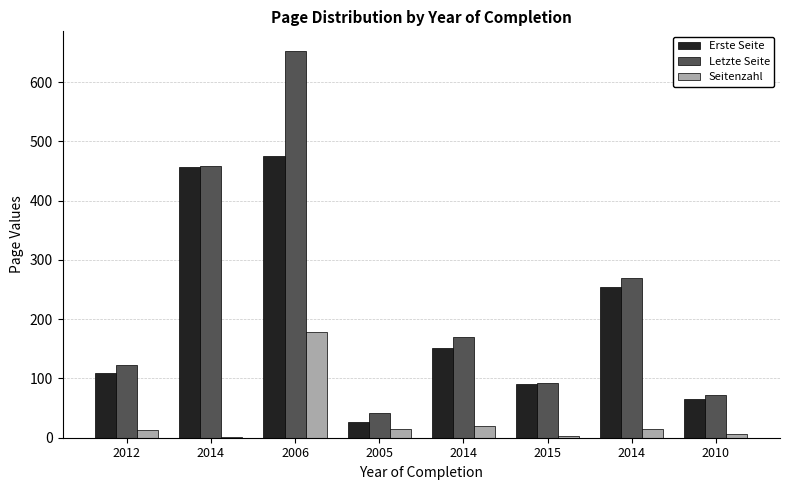

What is the difference between the Seitenzahl values at 2010 and 2015?

3